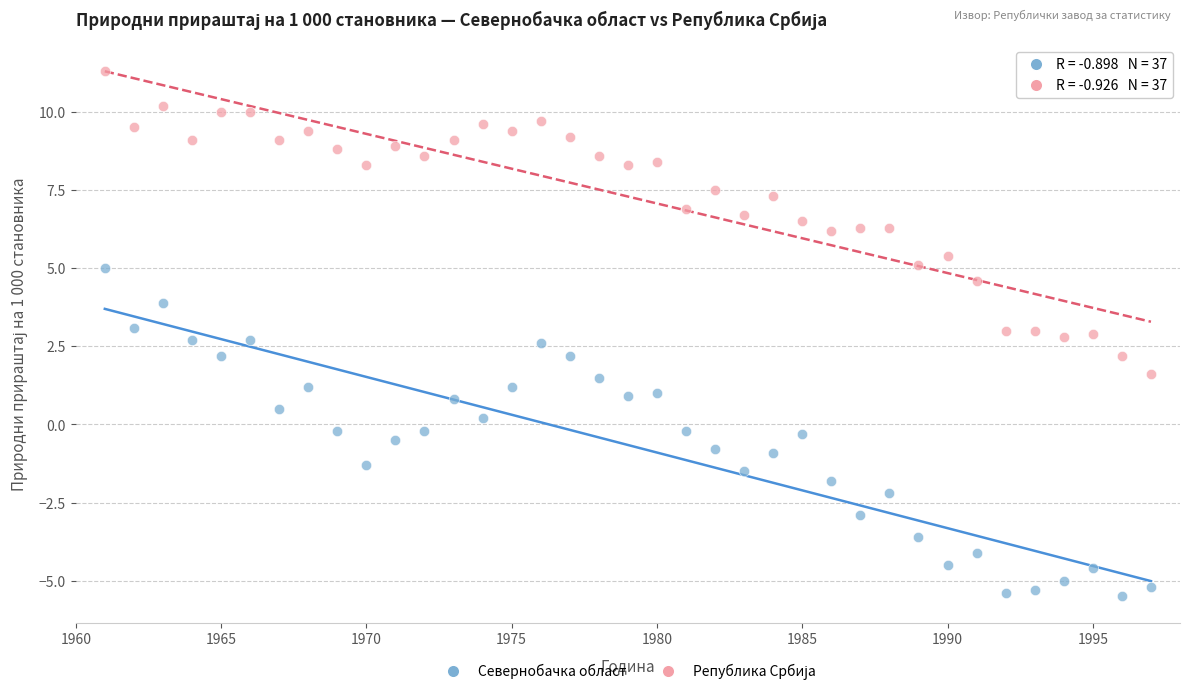

Across all data points, what is the range of Y values (max minus min)?

16.8